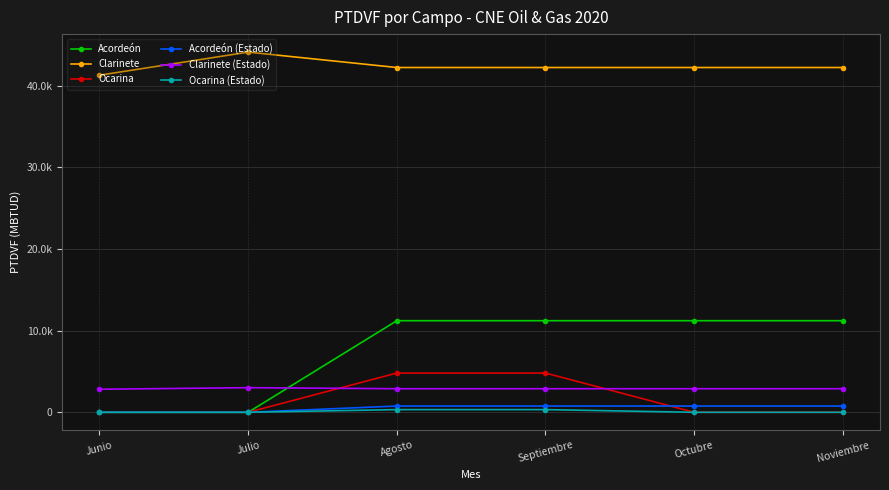

Where does the Acordeón (Estado) series first go above 766?

Agosto